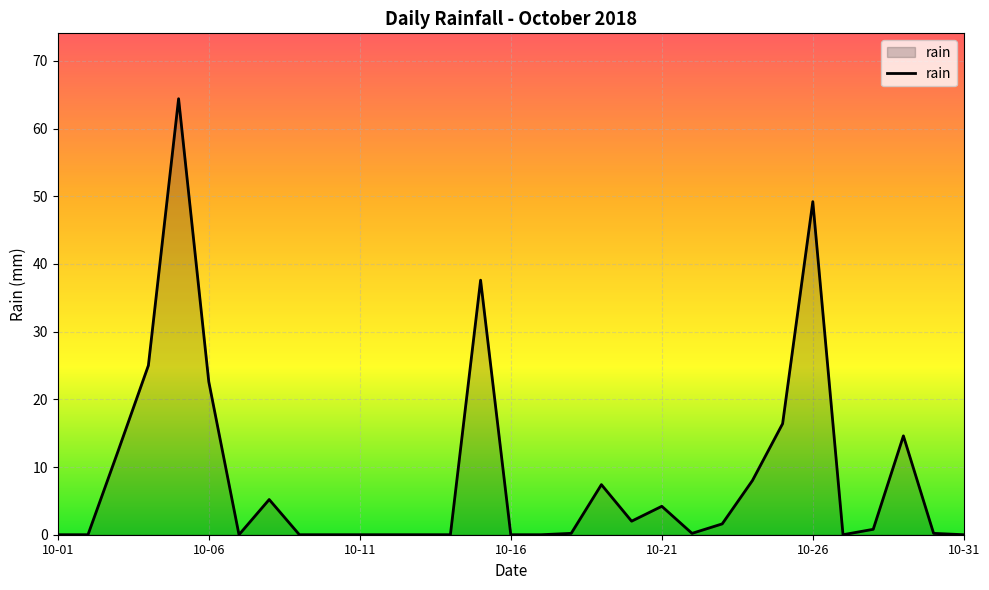

What is the greatest value displayed?

64.4